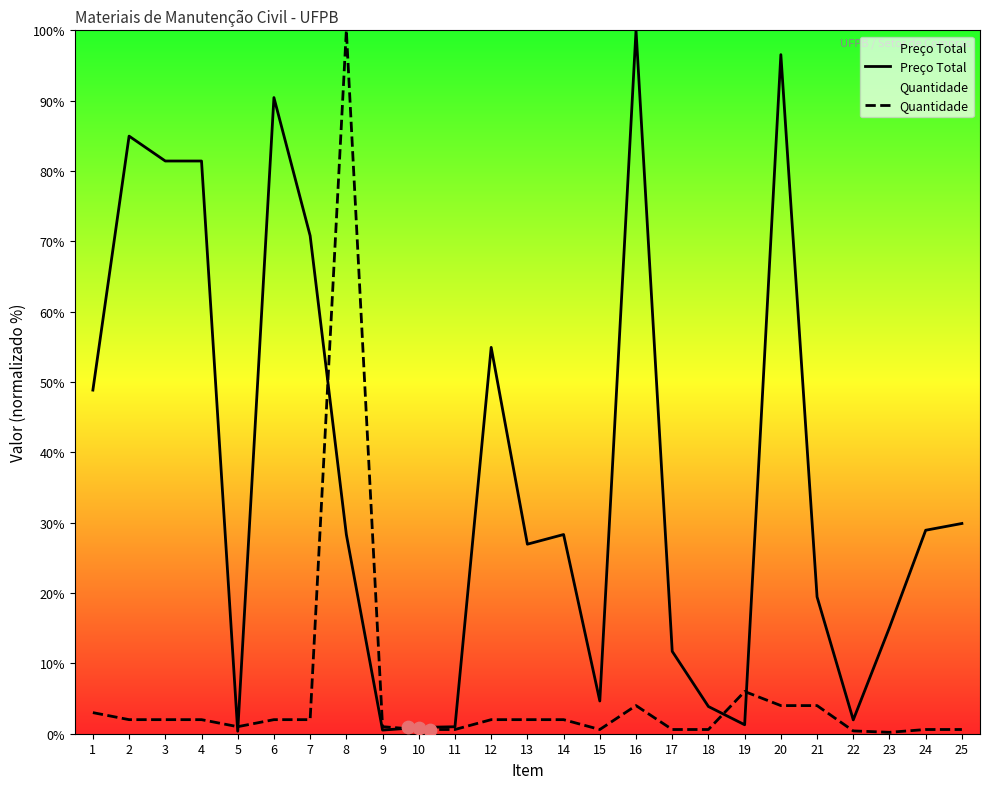

Which series has the largest total across all categories?

Preço Total